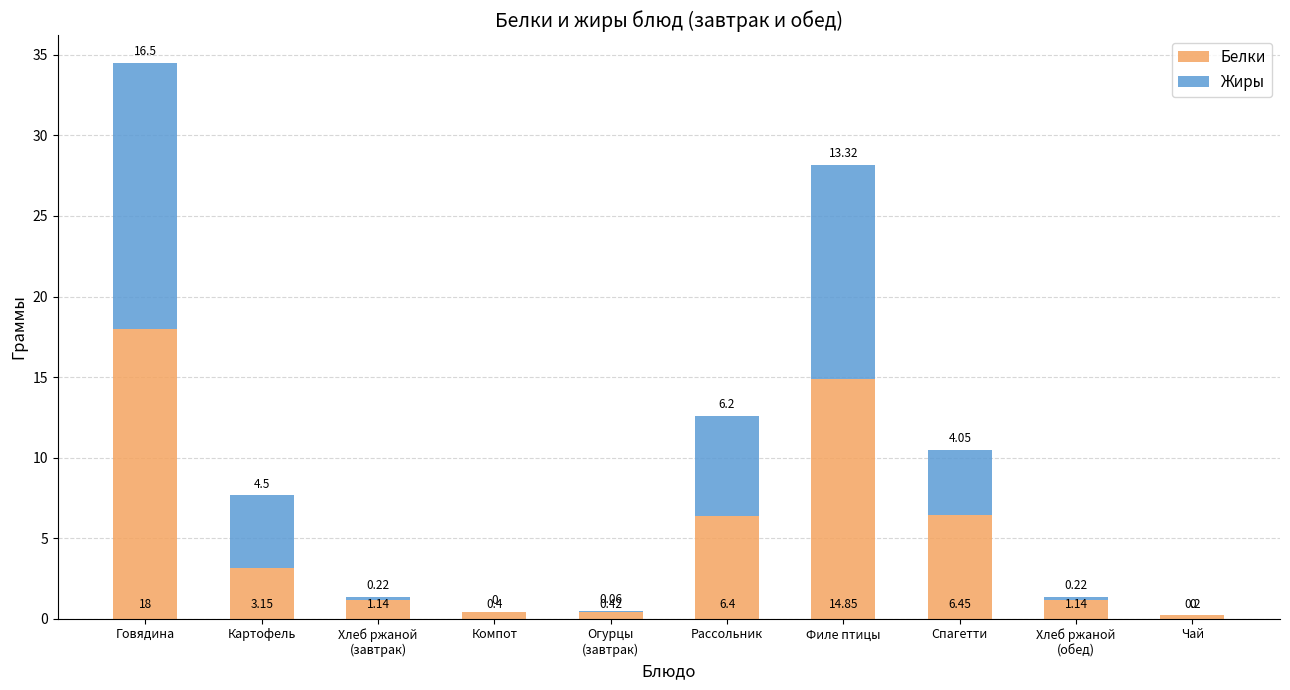

Which category has the highest value in the Белки series?

Говядина